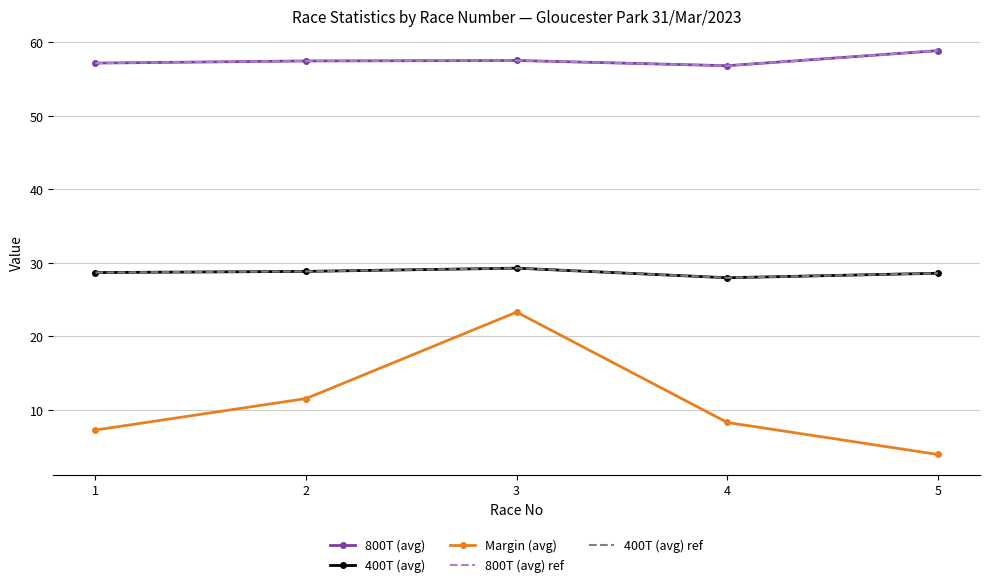

How many lines are shown in the chart?

5